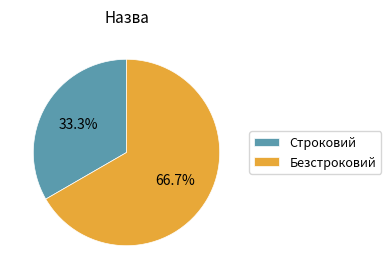

To the nearest percent, what is the average slice percentage?

50%